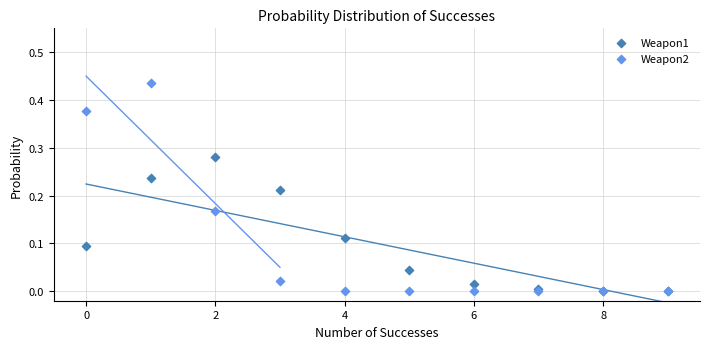

What are all the series names shown in the legend?

Weapon1, Weapon2